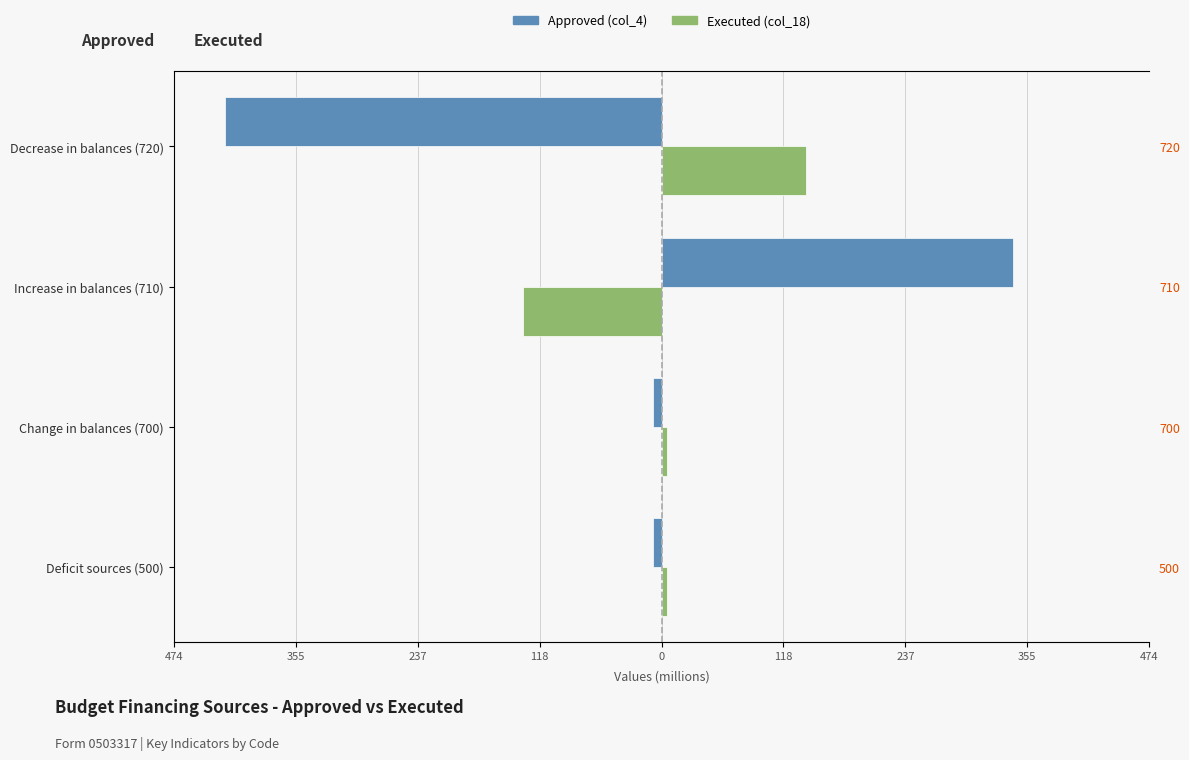

Which series changed the most between Change in balances (700) and Decrease in balances (720)?

Approved (col_4)